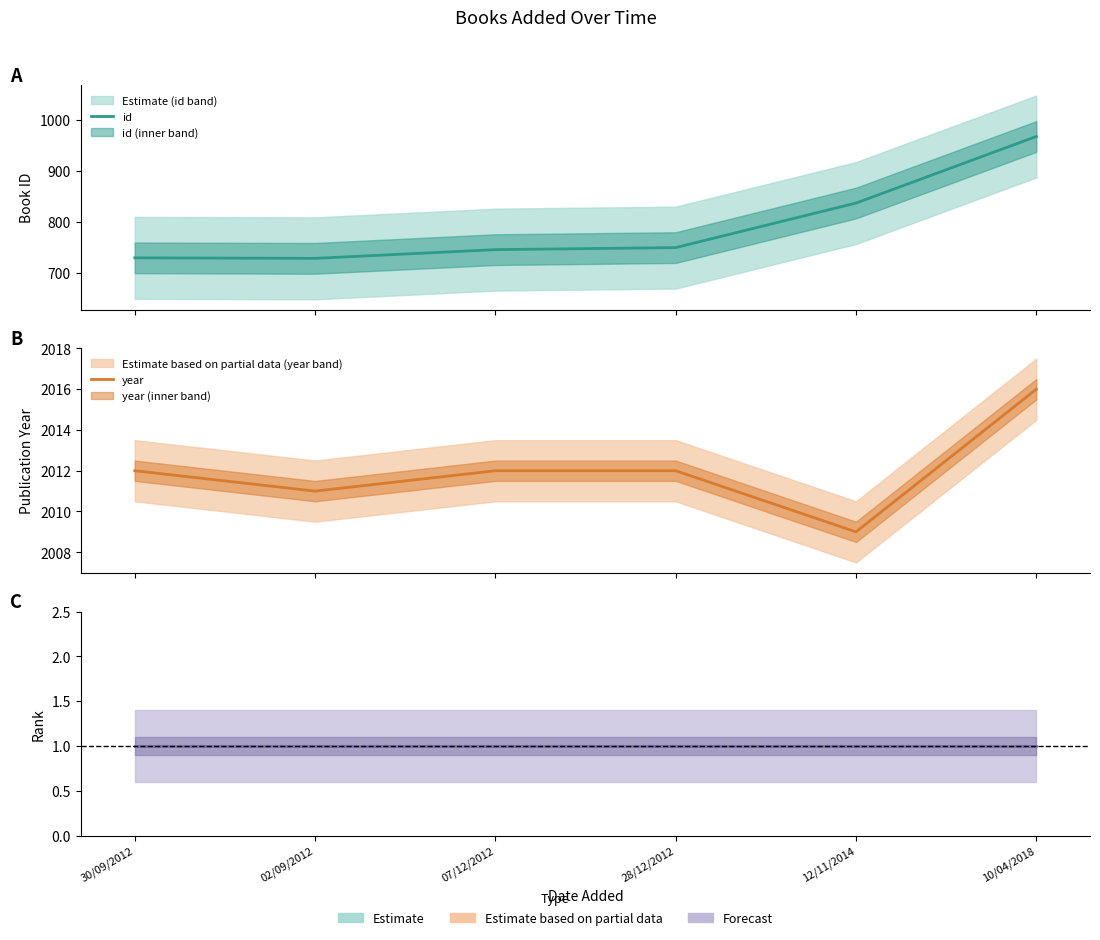

Rank the series by their maximum value, from lowest to highest.

id, year